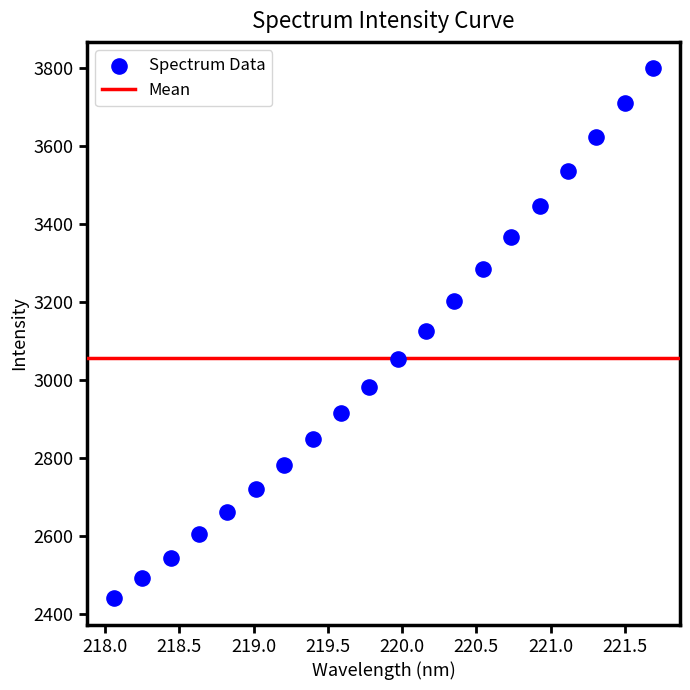

What is the range of Y values (max minus min)?

1358.6